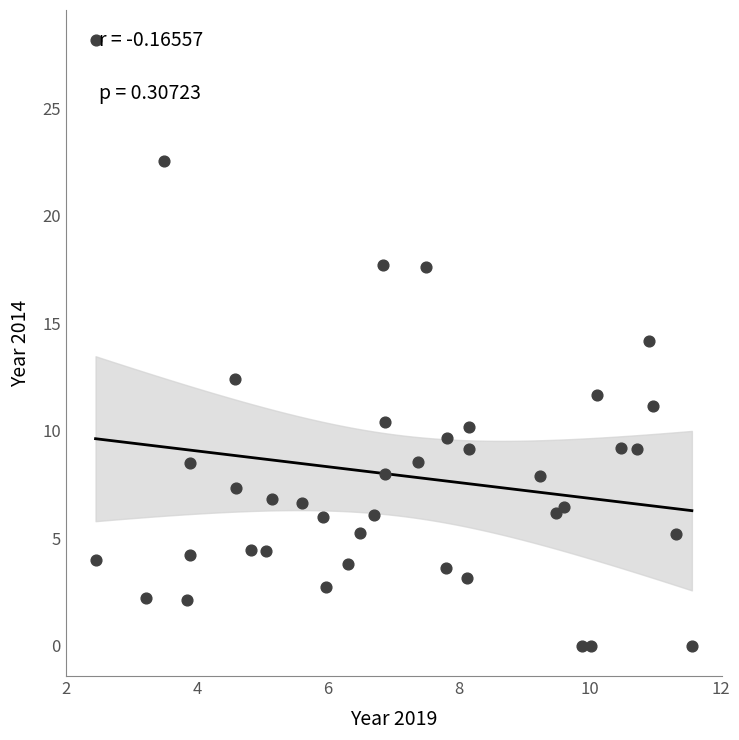

What is the range of X values (max minus min)?

9.1